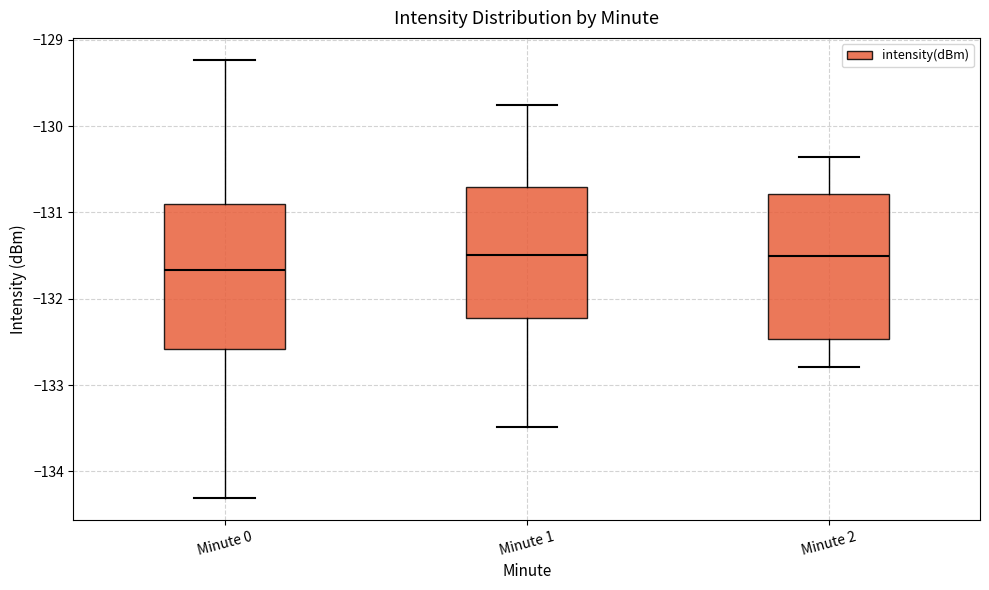

Reading left to right, read every box against the y-axis: the position of its median line, the range the box covers, and the ends of its whiskers. The values are not printed on the chart, so give them approximately, as read against the axis.

Minute 0: median -131.7, box -132.6 to -130.9, whiskers -134.3 to -129.2
Minute 1: median -131.5, box -132.2 to -130.7, whiskers -133.5 to -129.8
Minute 2: median -131.5, box -132.5 to -130.8, whiskers -132.8 to -130.4